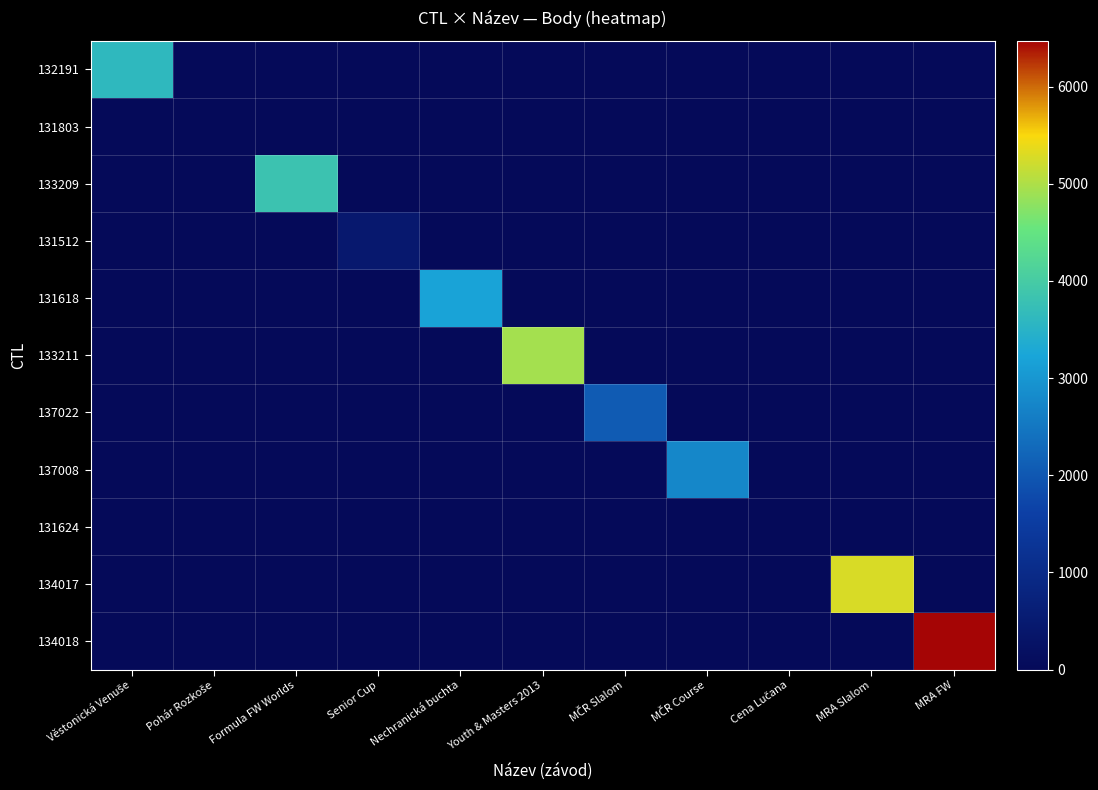

What is the spread (max minus min) of values at Nechranická buchta?

3200